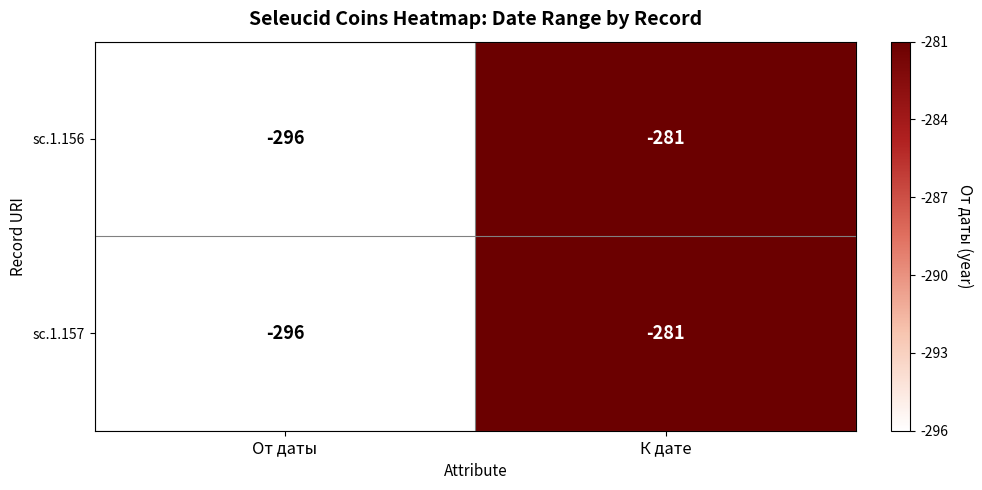

At which category is the sum across all series the highest?

К дате